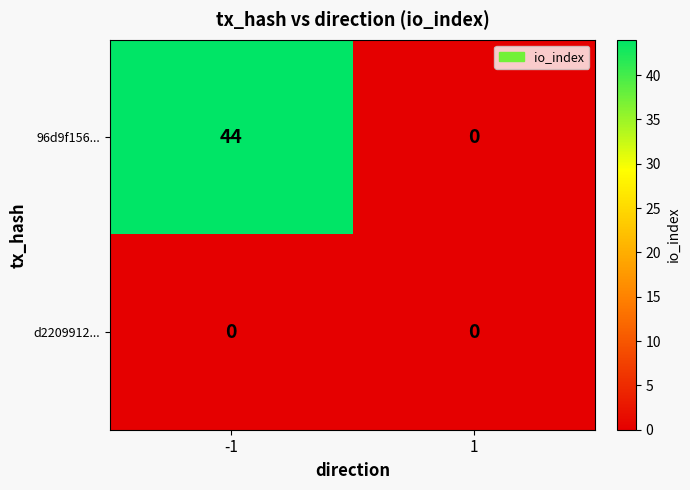

How many categories are shown in the chart?

2